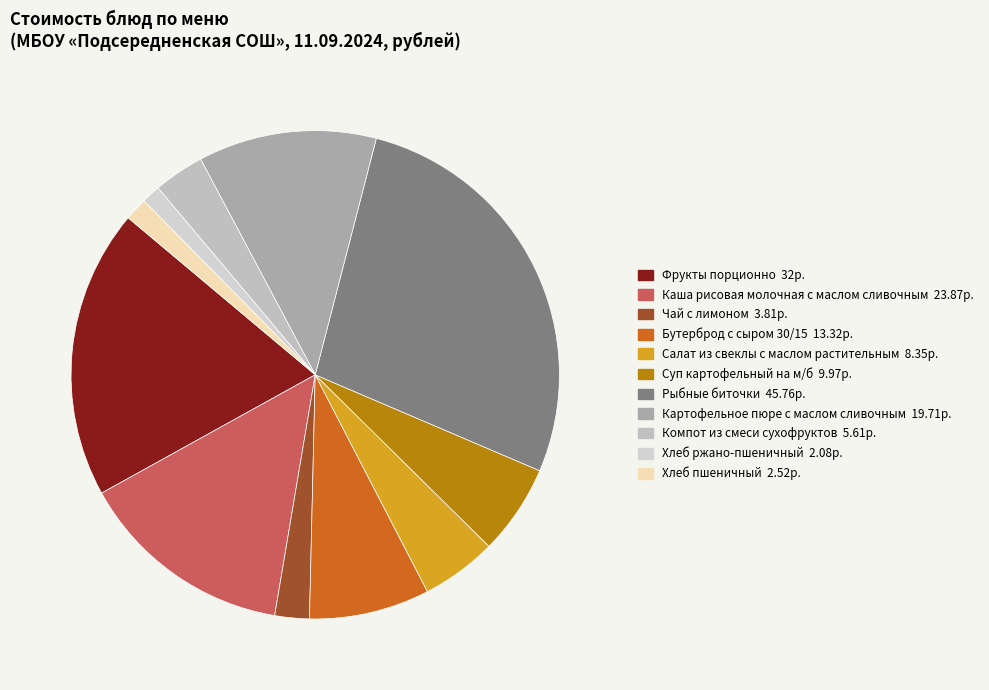

Which category has the smallest portion of the pie?

Хлеб ржано-пшеничный